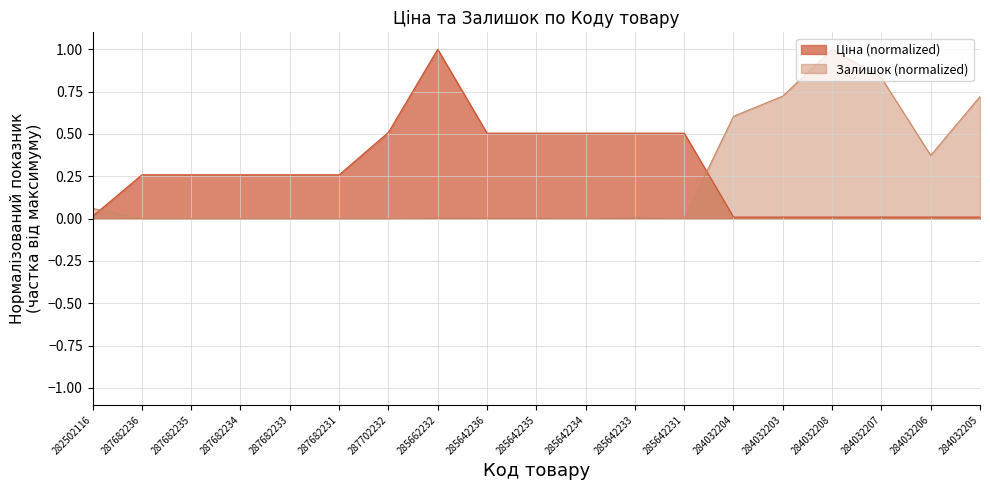

What is the difference between the second highest and second lowest values in the Залишок series?

0.8